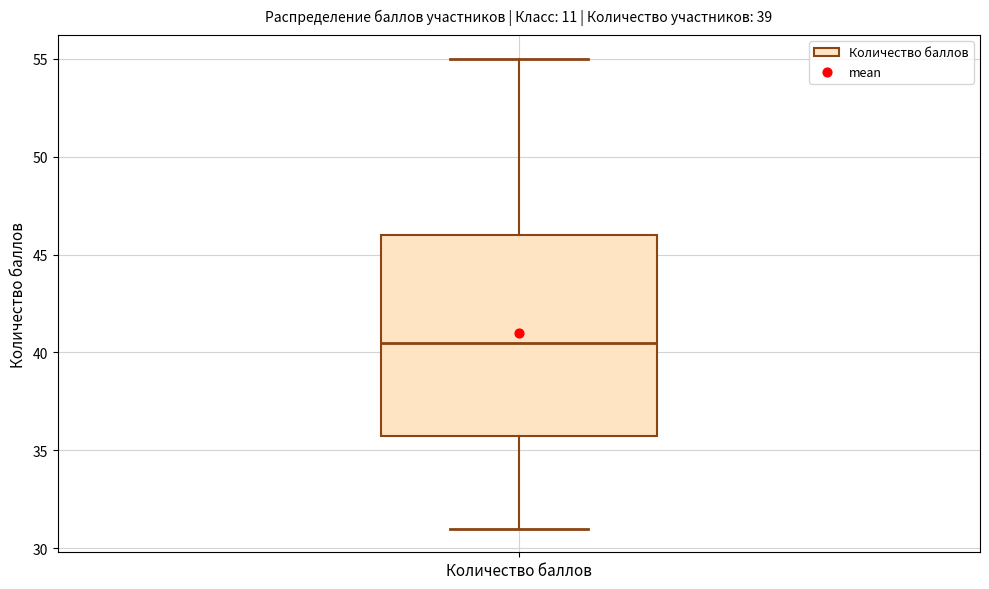

Transcribe this box plot: give where the median line is, the range the box spans, and where the two whiskers end, as read against the y-axis. The values are not printed on the chart, so give them approximately, as read against the axis.

median 40.5, box 36.0 to 46.0, whiskers 31.0 to 55.0